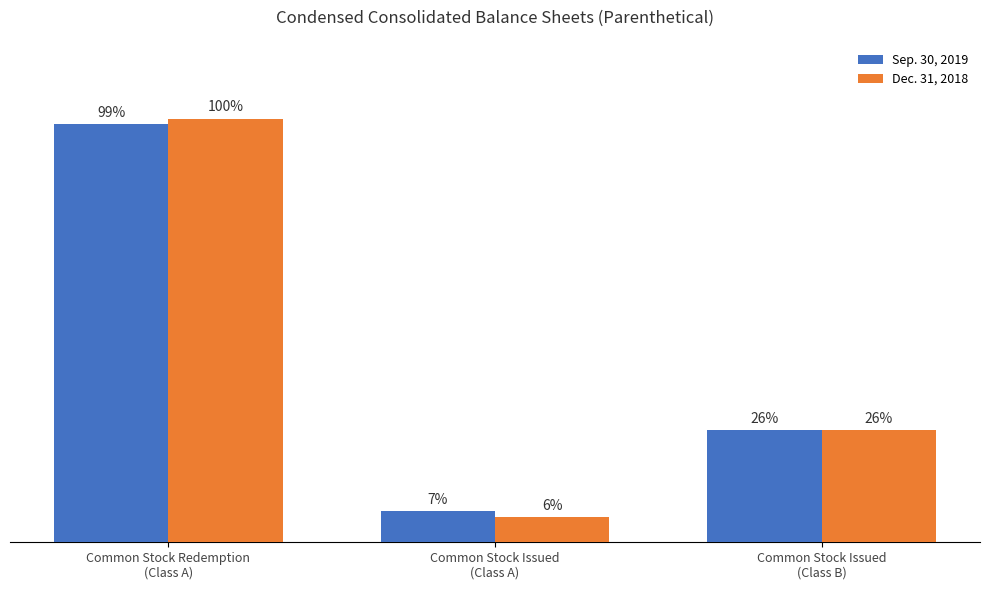

Reading left to right, transcribe all the data shown in this chart.

Sep. 30, 2019: 32131082	2368918	8625000
Dec. 31, 2018: 32572779	1927221	8625000